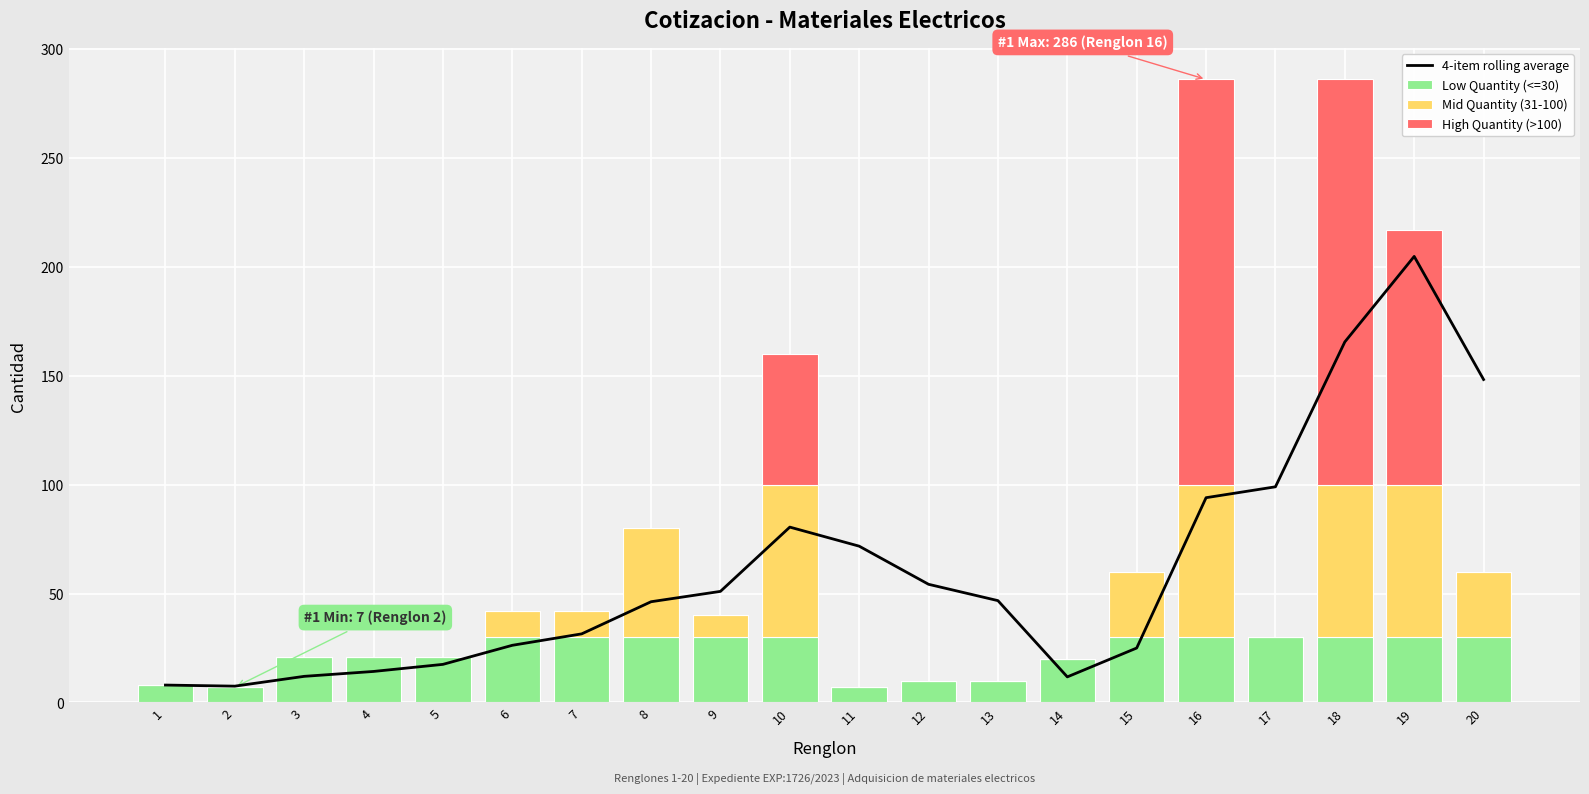

Rank the series by their maximum value, from lowest to highest.

Low Quantity (<=30), Mid Quantity (31-100), High Quantity (>100), 4-item rolling average